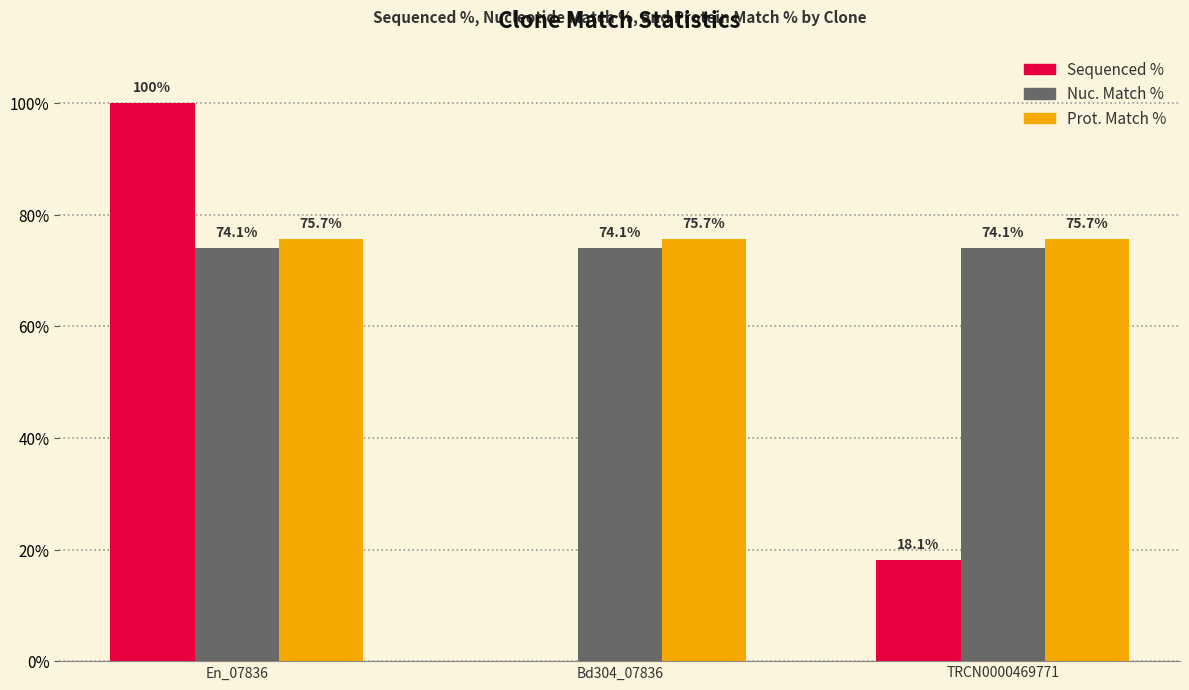

What are all the series names shown in the legend?

Sequenced %, Nuc. Match %, Prot. Match %